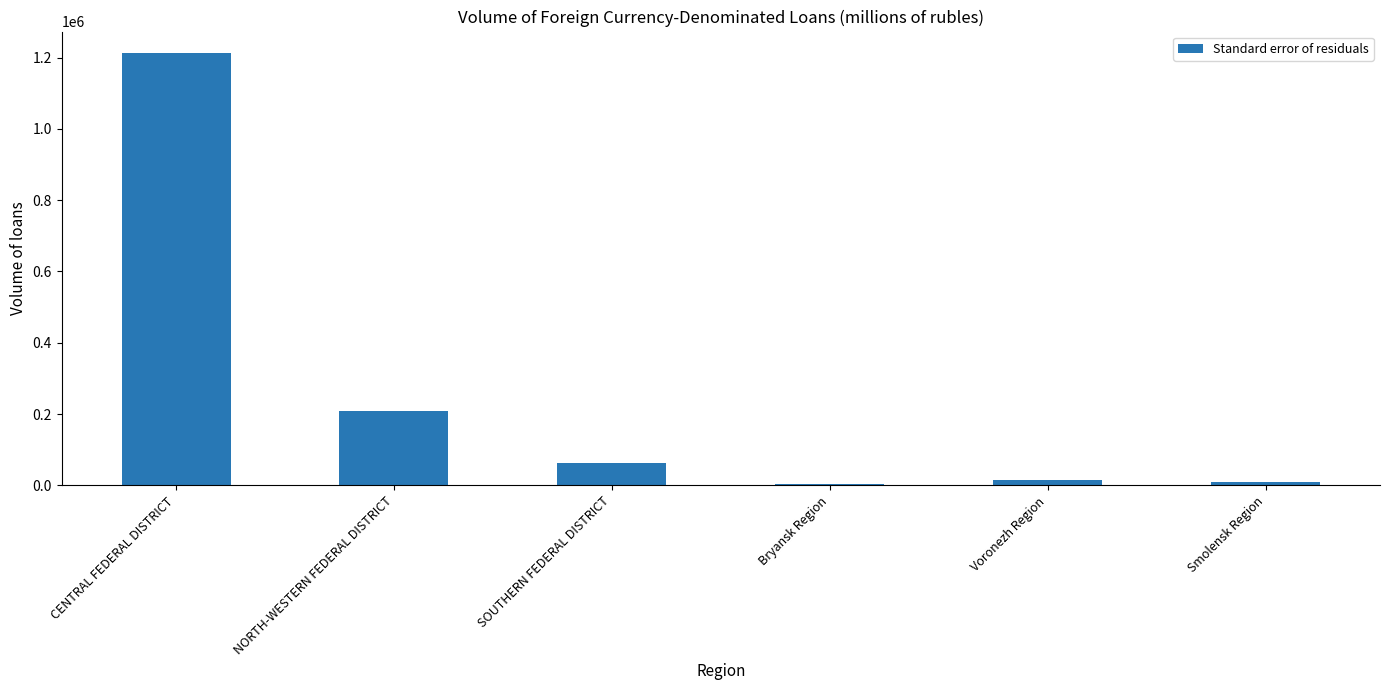

Reading left to right, transcribe all the data shown in this chart.

CENTRAL FEDERAL DISTRICT=1212762	NORTH-WESTERN FEDERAL DISTRICT=208622	SOUTHERN FEDERAL DISTRICT=61143	Bryansk Region=2250	Voronezh Region=16127	Smolensk Region=9978